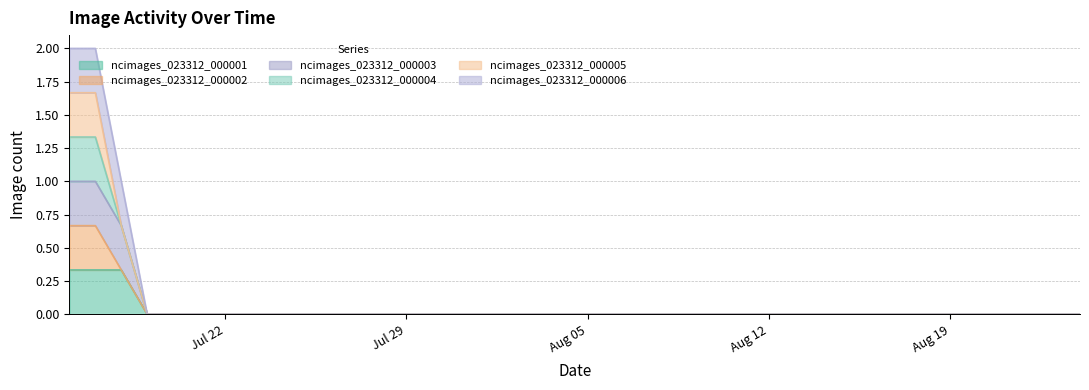

At which category is the sum across all series the highest?

2019-07-16